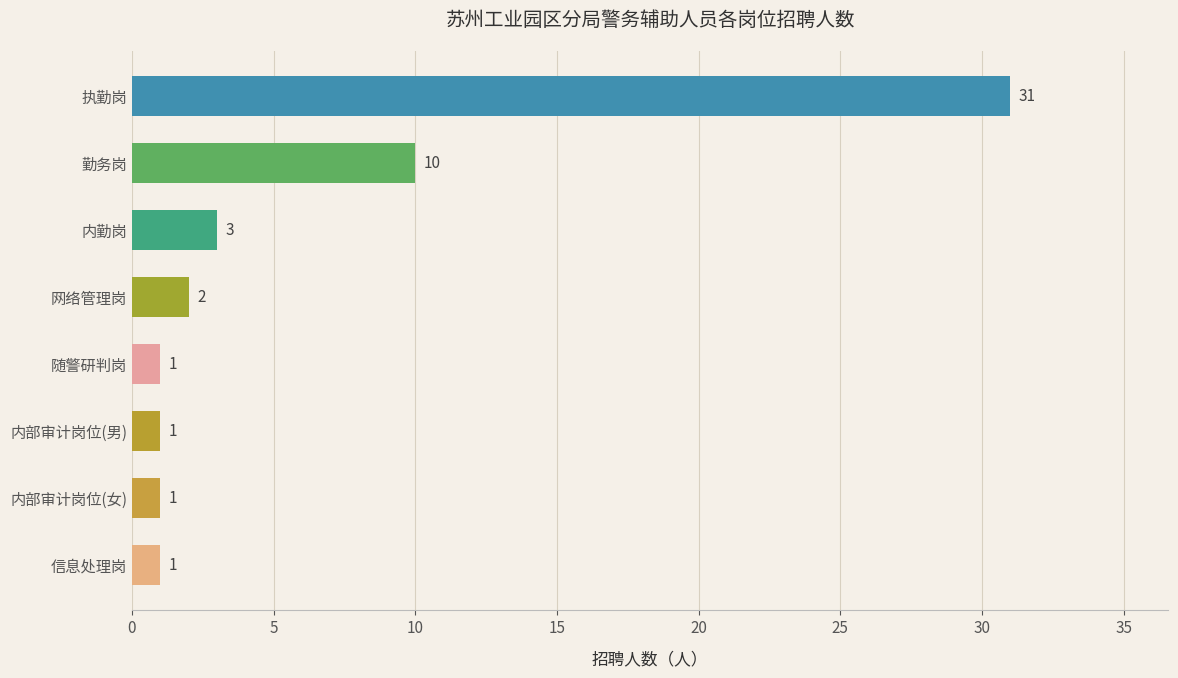

What is the minimum value shown in the chart?

1